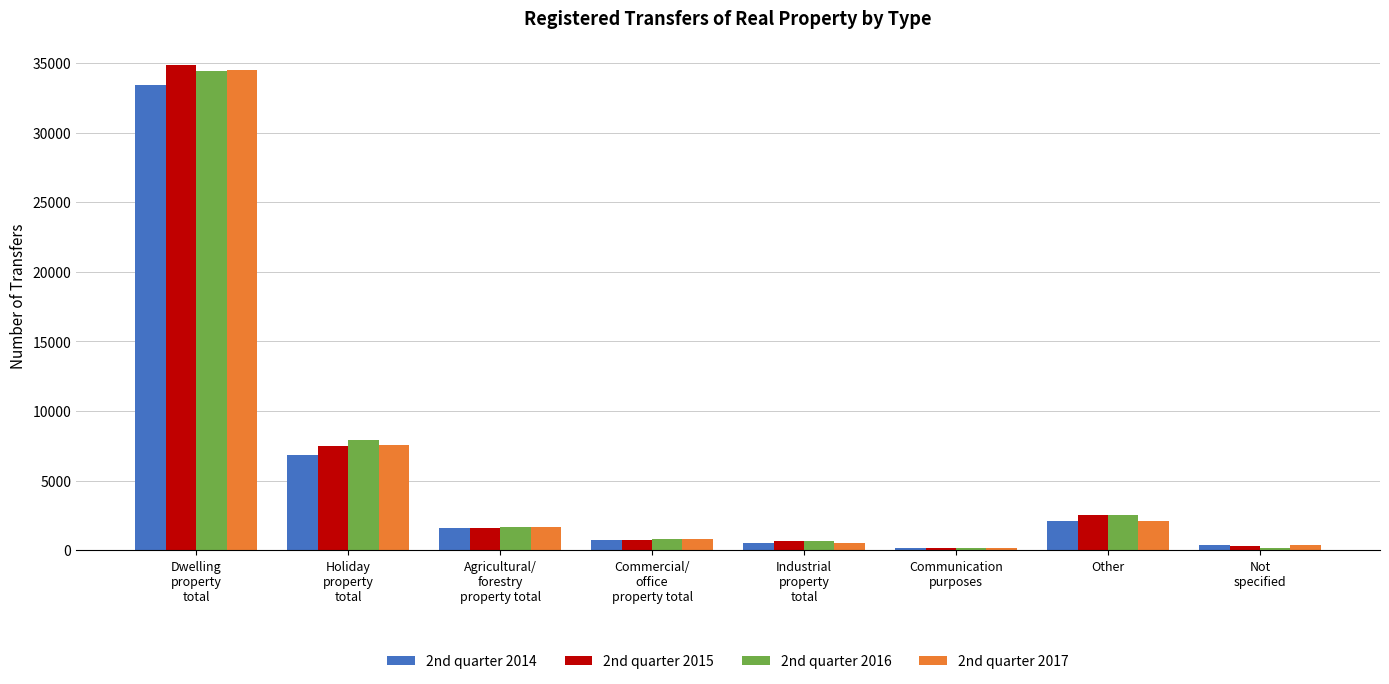

At which category is the sum across all series the highest?

Dwelling
property
total